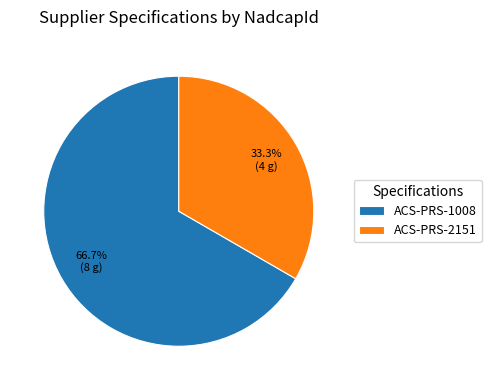

Rank the categories by value from lowest to highest.

ACS-PRS-2151, ACS-PRS-1008